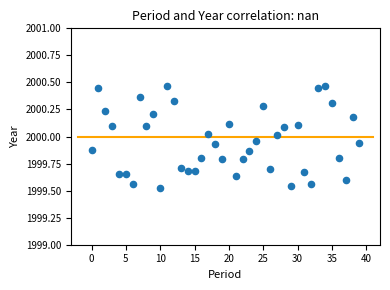

What is the range of Y values (max minus min)?

0.9